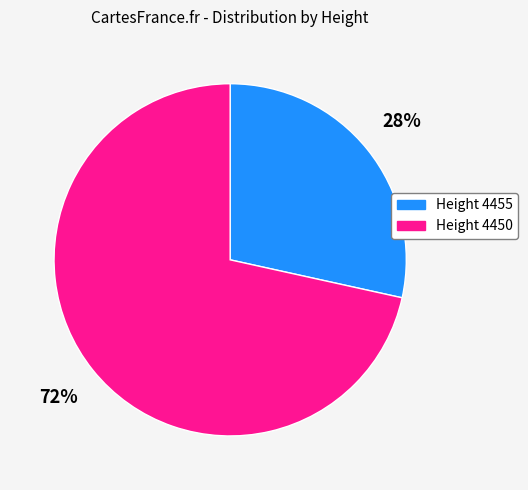

Rank the categories by value from lowest to highest.

Height 4455, Height 4450